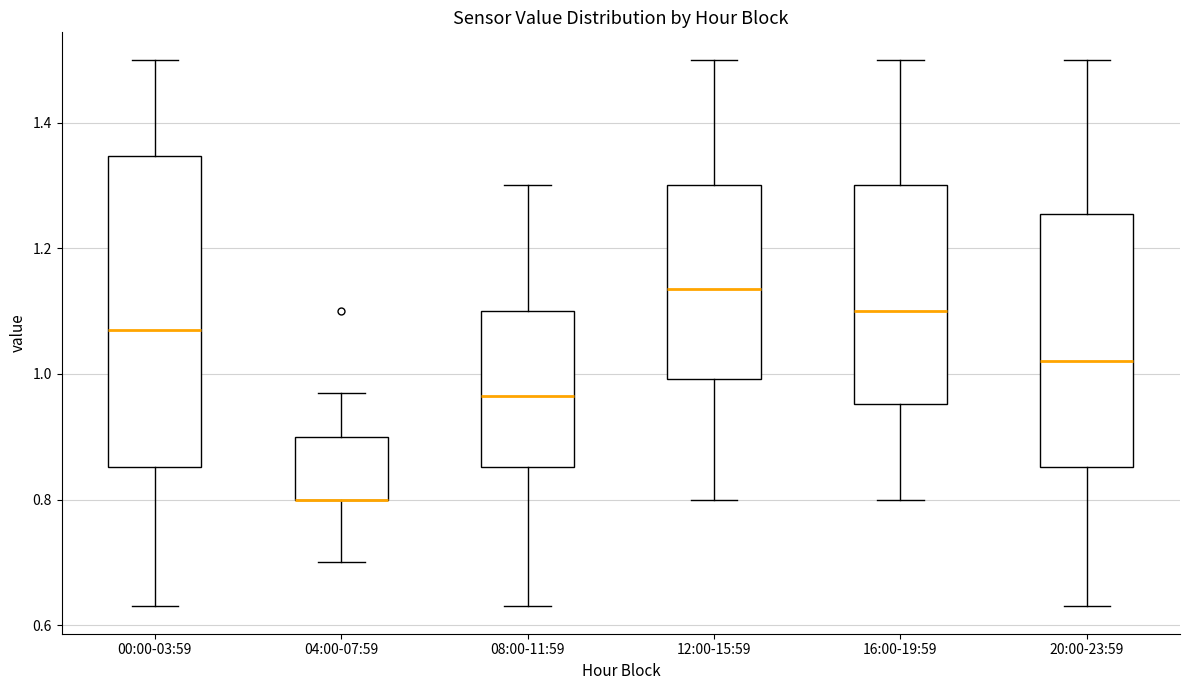

Reading left to right, read every box against the y-axis: the position of its median line, the range the box covers, and the ends of its whiskers. The values are not printed on the chart, so give them approximately, as read against the axis.

00:00-03:59: median 1.08, box 0.86 to 1.34, whiskers 0.64 to 1.50
04:00-07:59: median 0.80 (drawn on the box's lower edge), box 0.80 to 0.90, whiskers 0.70 to 0.98
08:00-11:59: median 0.96, box 0.86 to 1.10, whiskers 0.64 to 1.30
12:00-15:59: median 1.14, box 1.00 to 1.30, whiskers 0.80 to 1.50
16:00-19:59: median 1.10, box 0.96 to 1.30, whiskers 0.80 to 1.50
20:00-23:59: median 1.02, box 0.86 to 1.26, whiskers 0.64 to 1.50